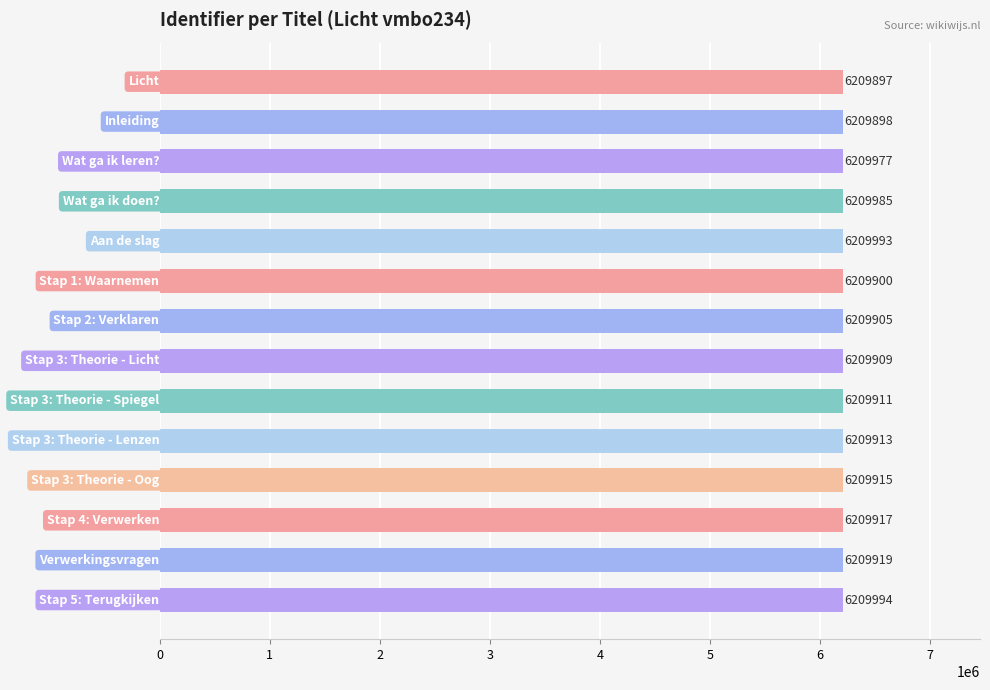

What is the difference between the maximum and minimum values?

97